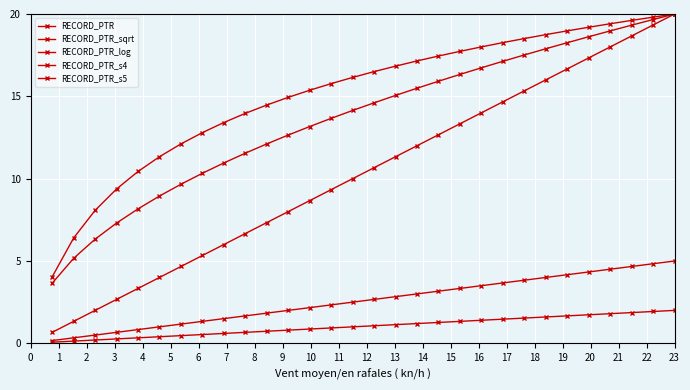

How many categories are shown in the chart?

30